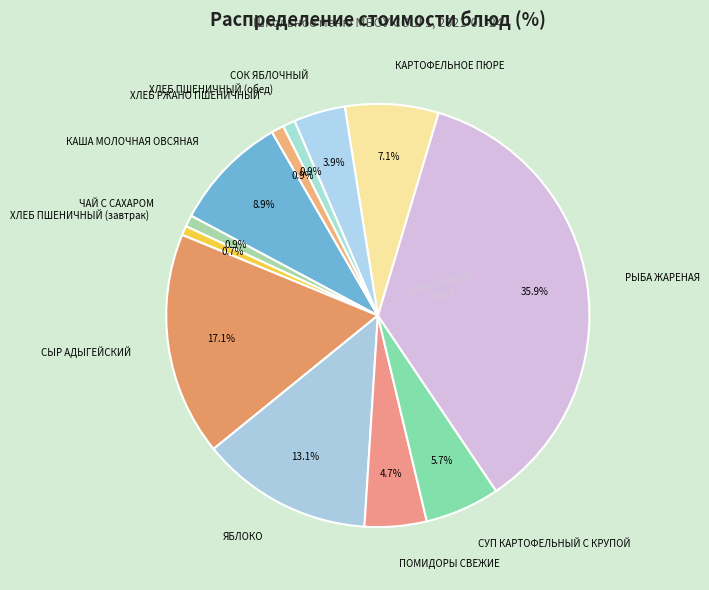

What is the ratio of the value at ПОМИДОРЫ СВЕЖИЕ to the value at СОК ЯБЛОЧНЫЙ?

1.2